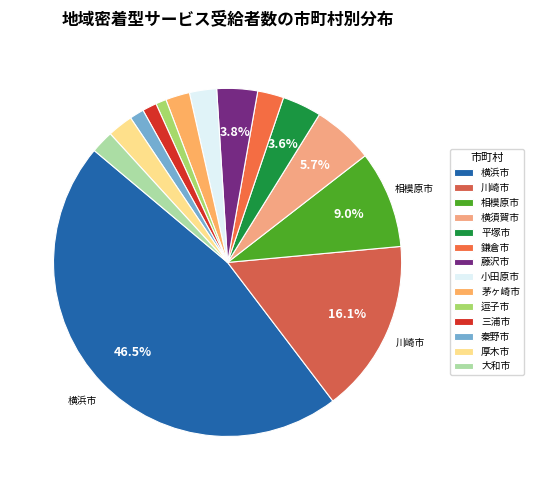

Do 厚木市 and 鎌倉市 together represent more than half of the pie?

No